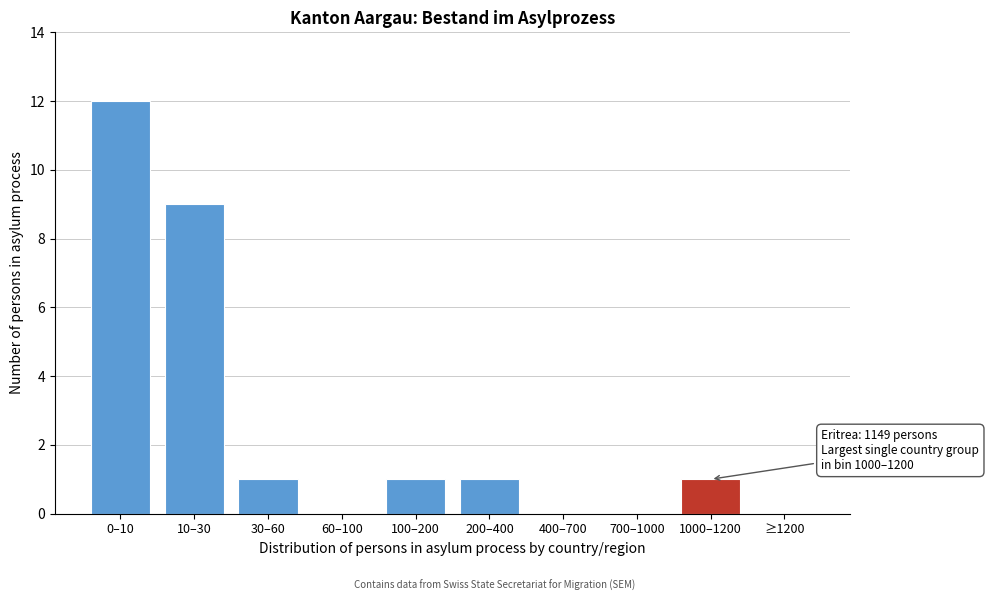

Reading right to left, extract all data points from this chart.

≥1200=0	1000–1200=1	700–1000=0	400–700=0	200–400=1	100–200=1	60–100=0	30–60=1	10–30=9	0–10=12